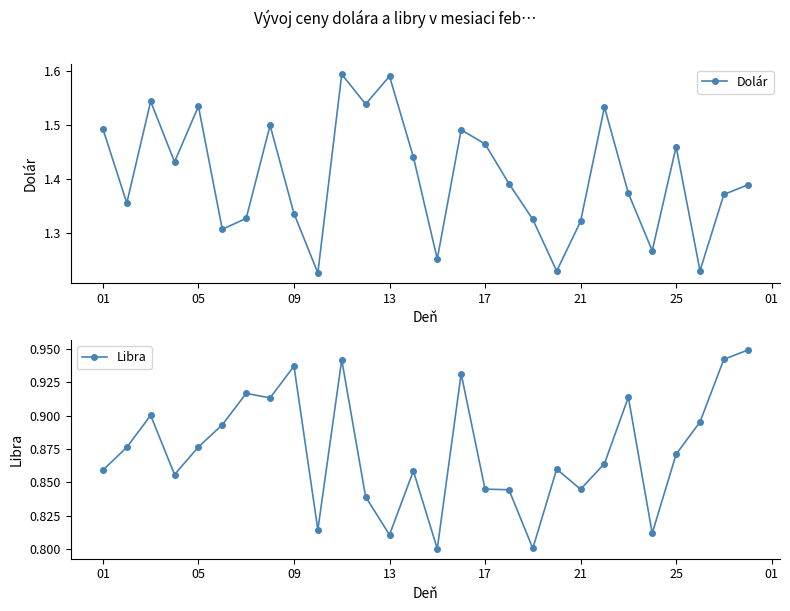

Count the Dolár values in the range 1 to 2.

28